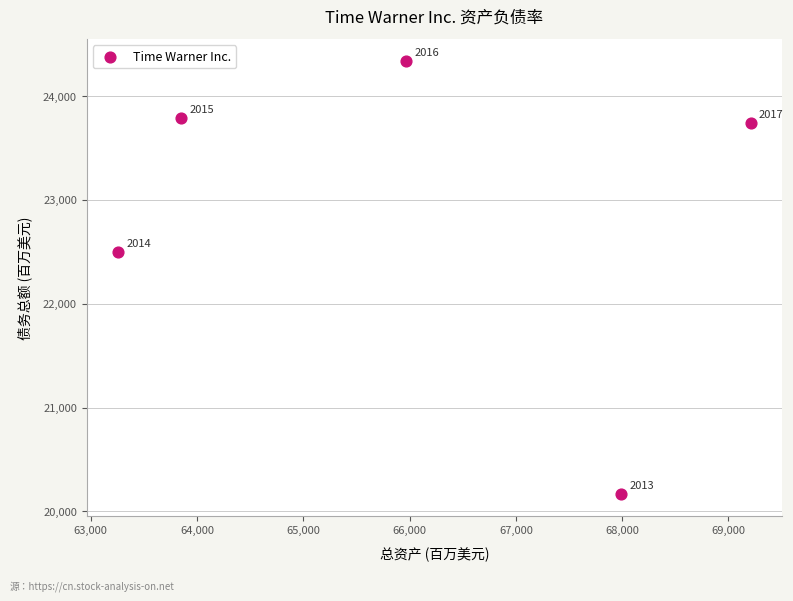

What Y value in the scatter plot is closest to 22252?

22494